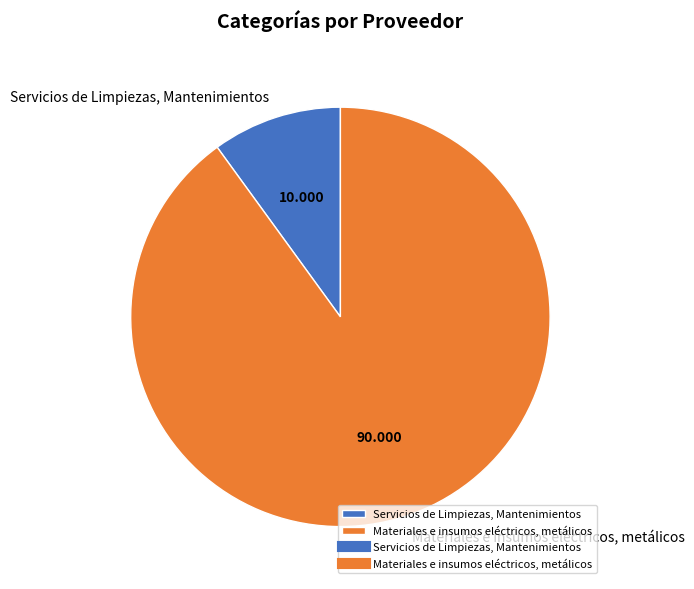

What is the largest slice in the pie chart?

Materiales e insumos eléctricos, metálicos